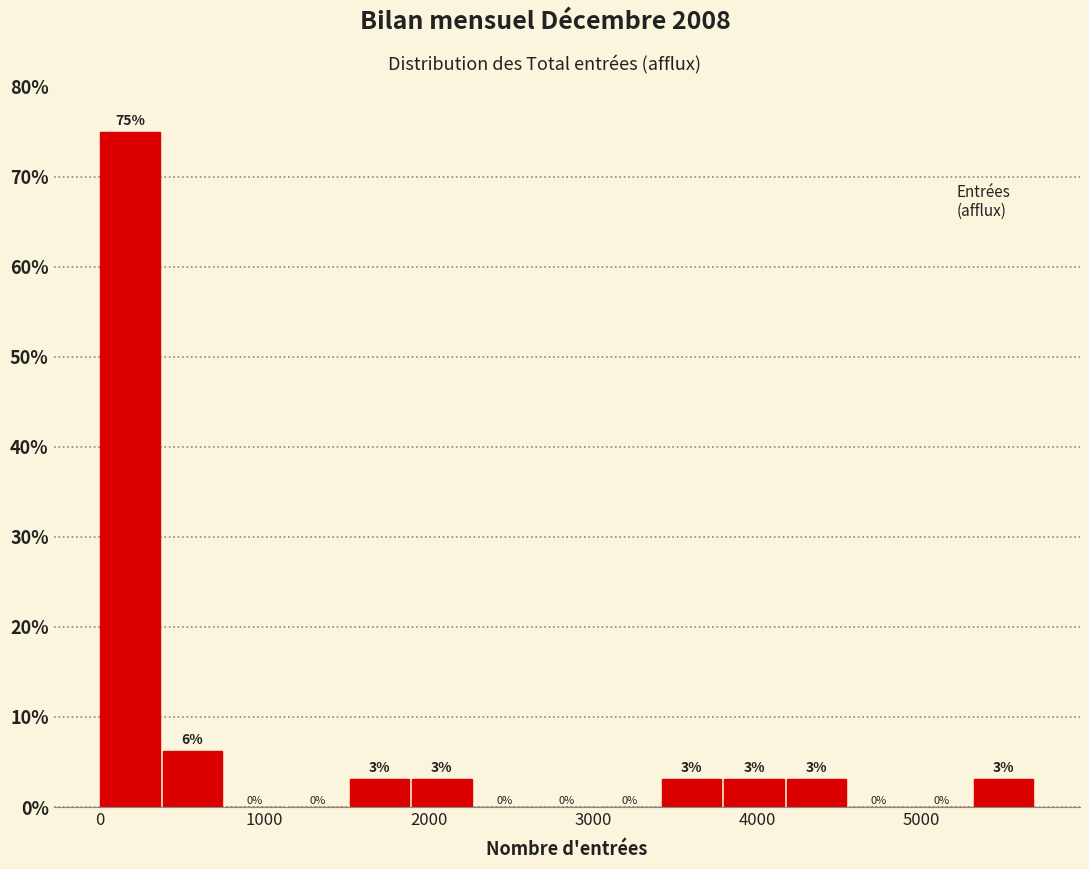

Around what value on the x-axis is the tallest bar? Give the approximate position of its centre, as read against the axis.

200